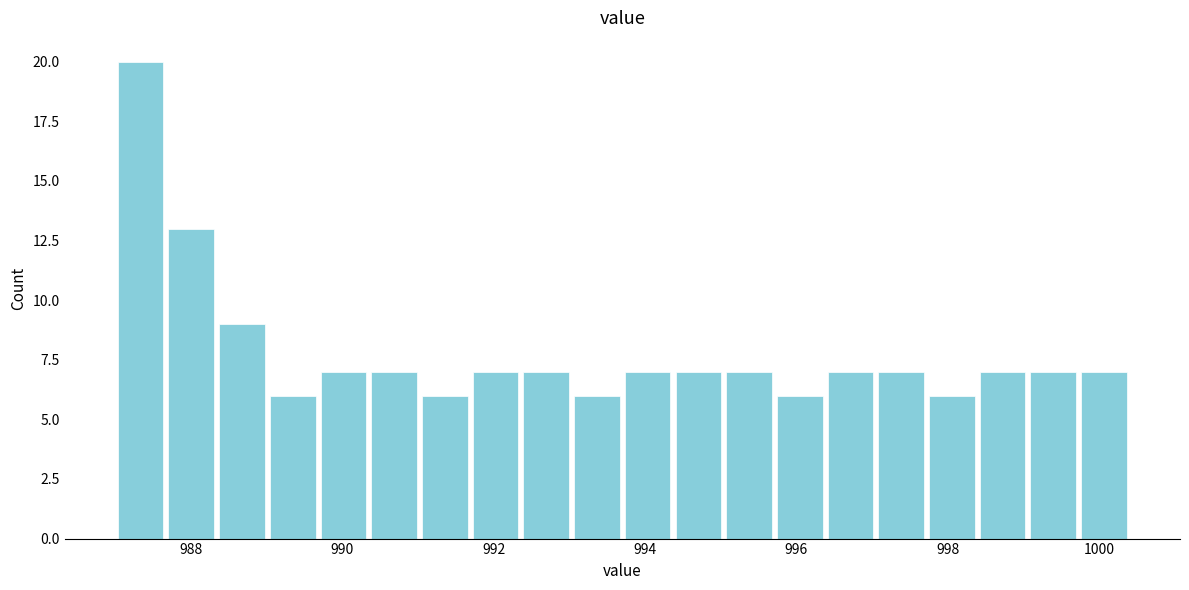

Around what value on the x-axis is the tallest bar? Give the approximate position of its centre, as read against the axis.

987.4